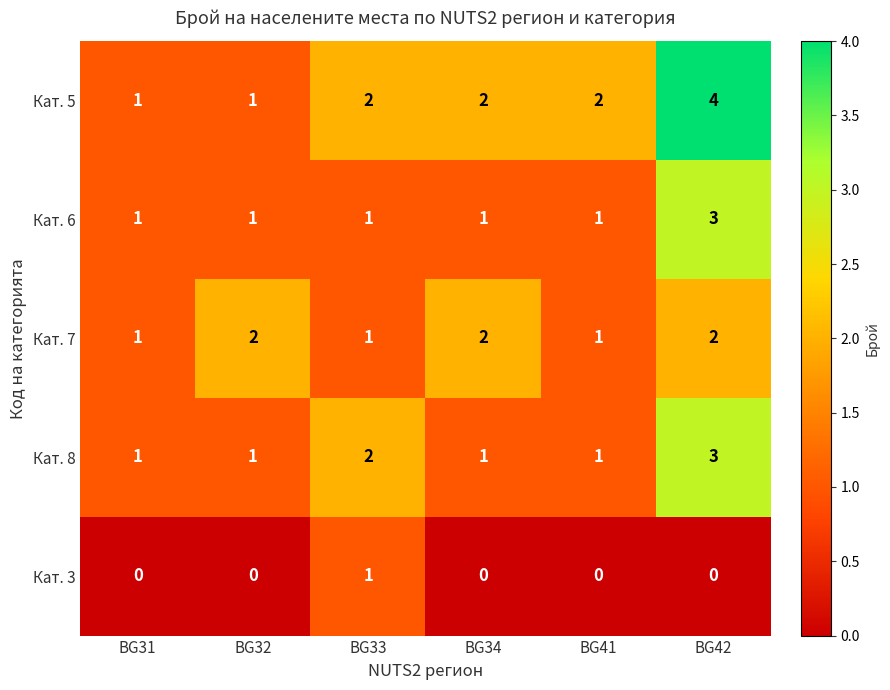

Between BG31 and BG41, which series saw the biggest shift?

Кат. 5